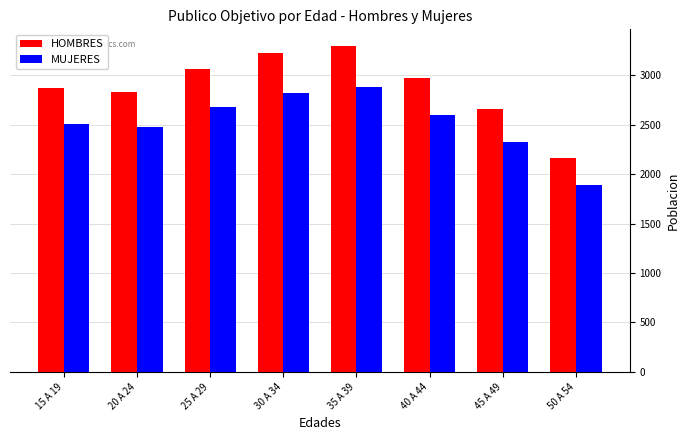

What is the difference between the MUJERES values at 35 A 39 and 30 A 34?

63